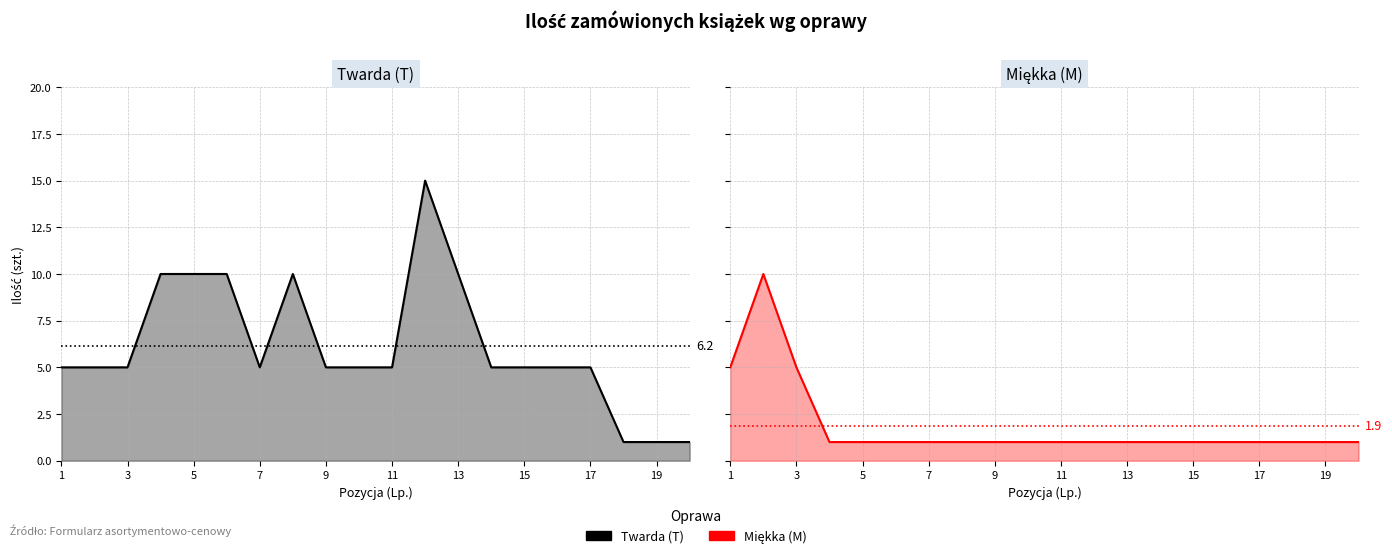

True or false: Twarda (T) has a value of 1 at 19.

True